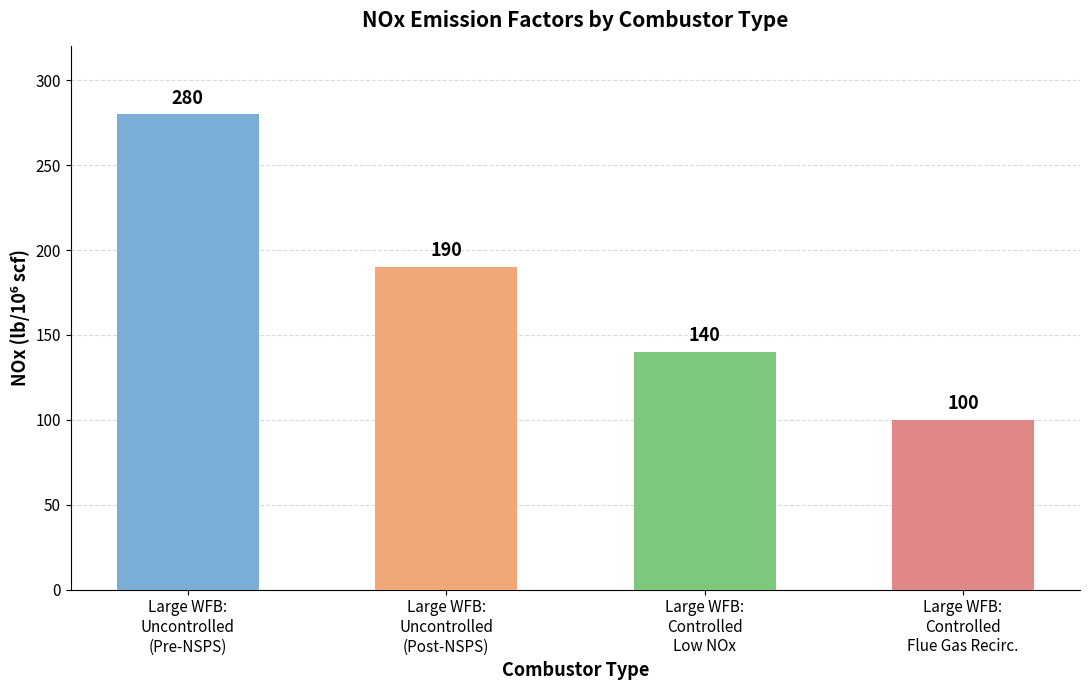

What is the label of the 3rd bar from the right?

Large WFB:
Uncontrolled
(Post-NSPS)